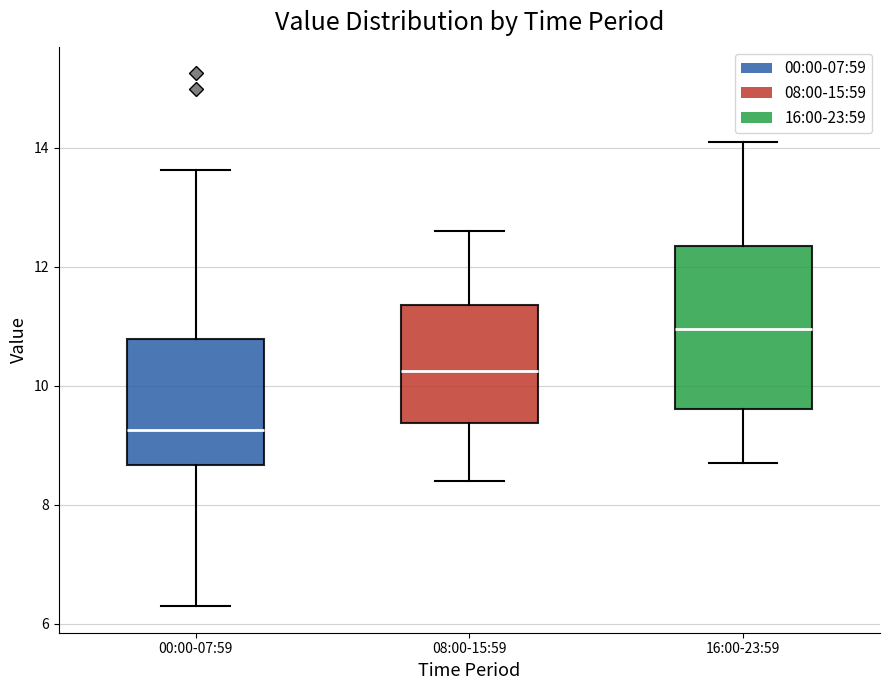

Where is the upper edge of the box for 16:00-23:59 on the y-axis? The values are not printed on the chart, so give them approximately, as read against the axis.

12.4